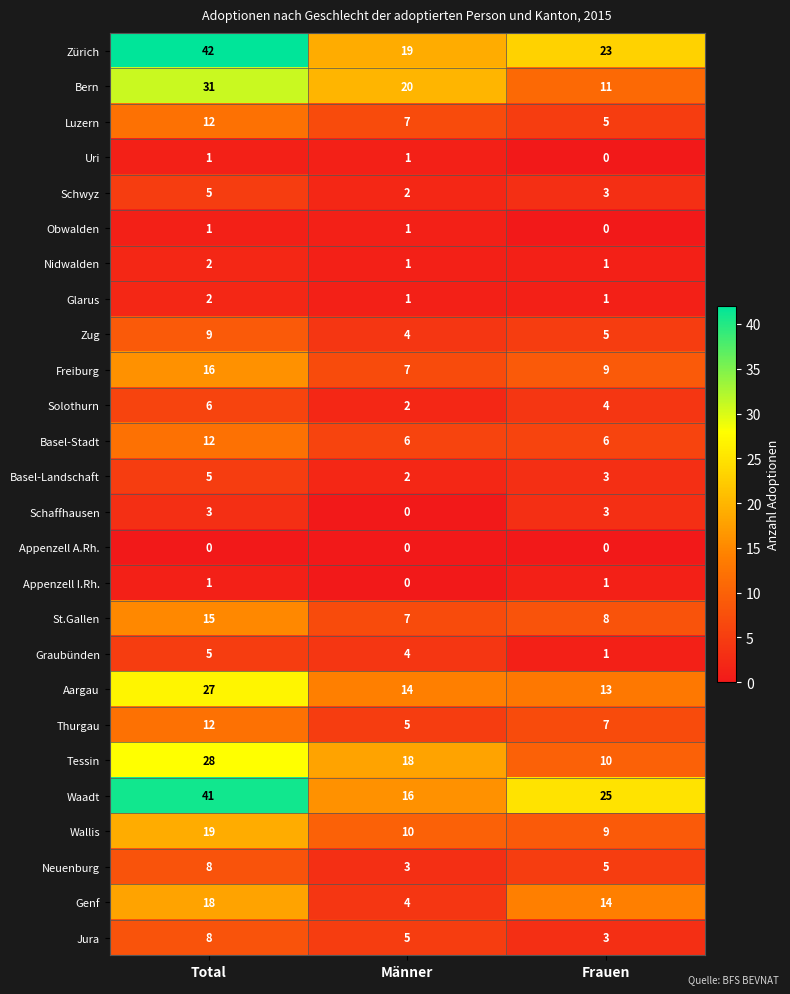

At which category does the chart reach its peak across all series?

Total